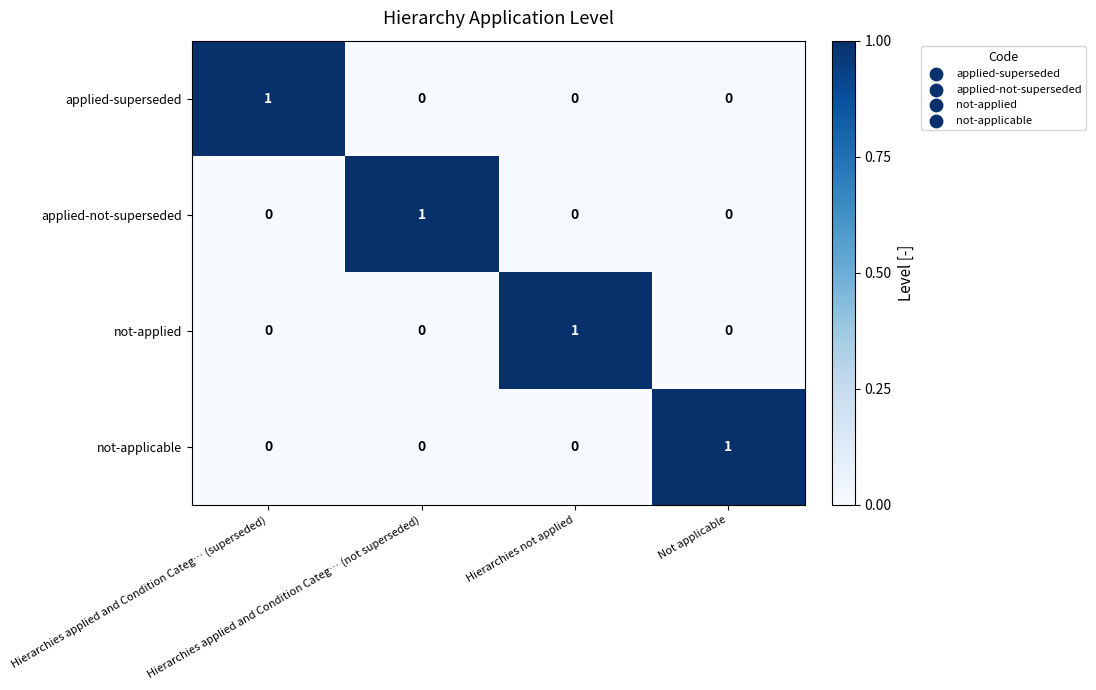

At how many categories does at least one series exceed 0?

4